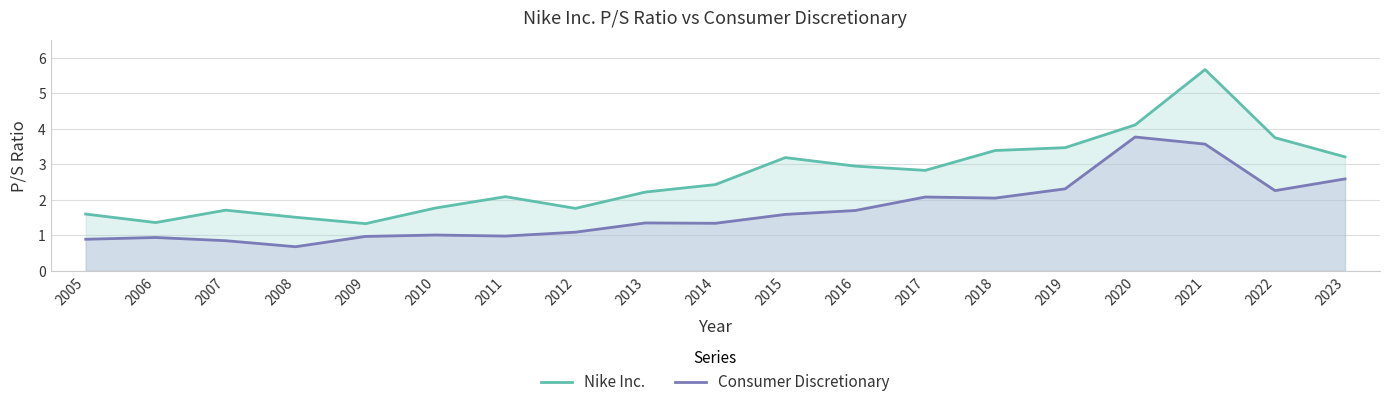

What is the value of the Consumer Discretionary point at the 8th from the left?

1.1